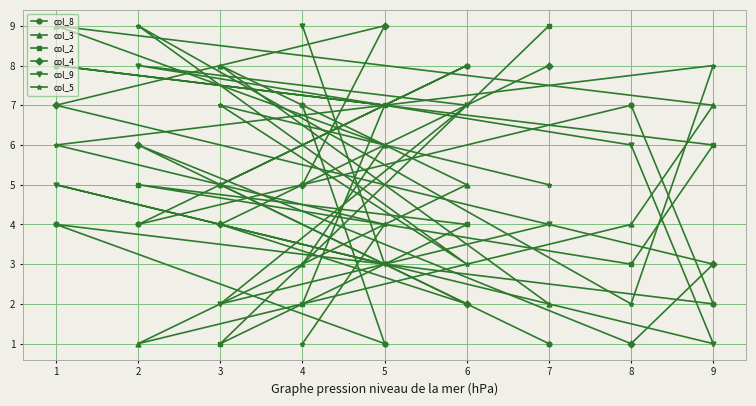

At 2, list the series in order from largest to smallest.

col_5, col_9, col_4, col_2, col_8, col_3